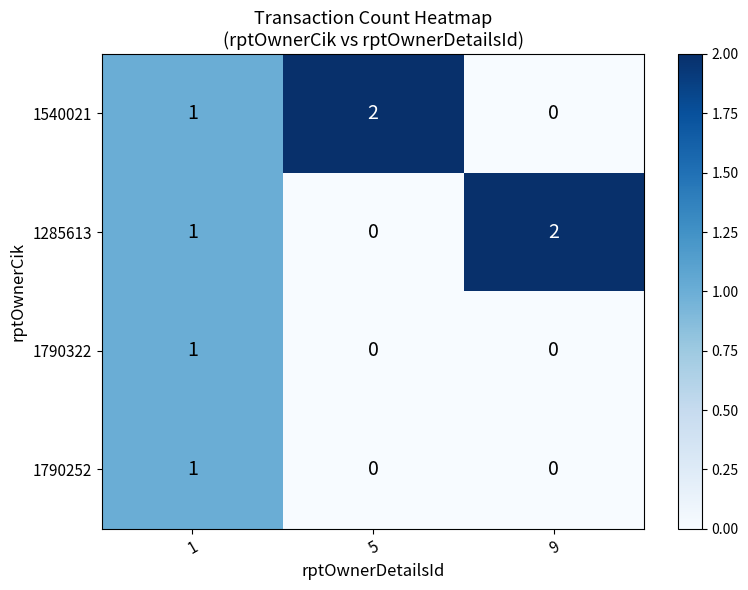

Is it true that 1790322 equals -1 at 5?

False